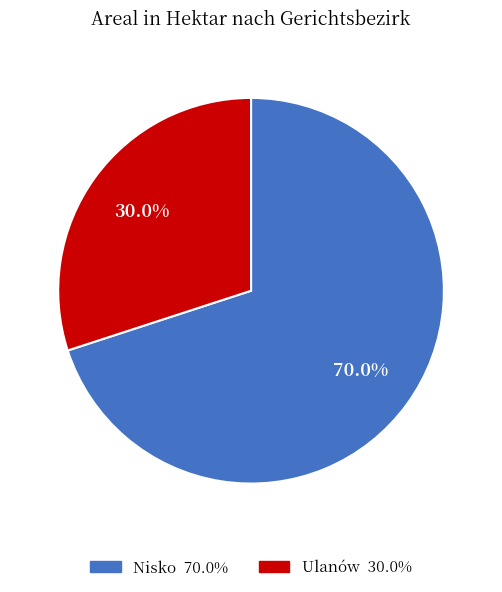

Does Ulanów represent more than half of the total?

No